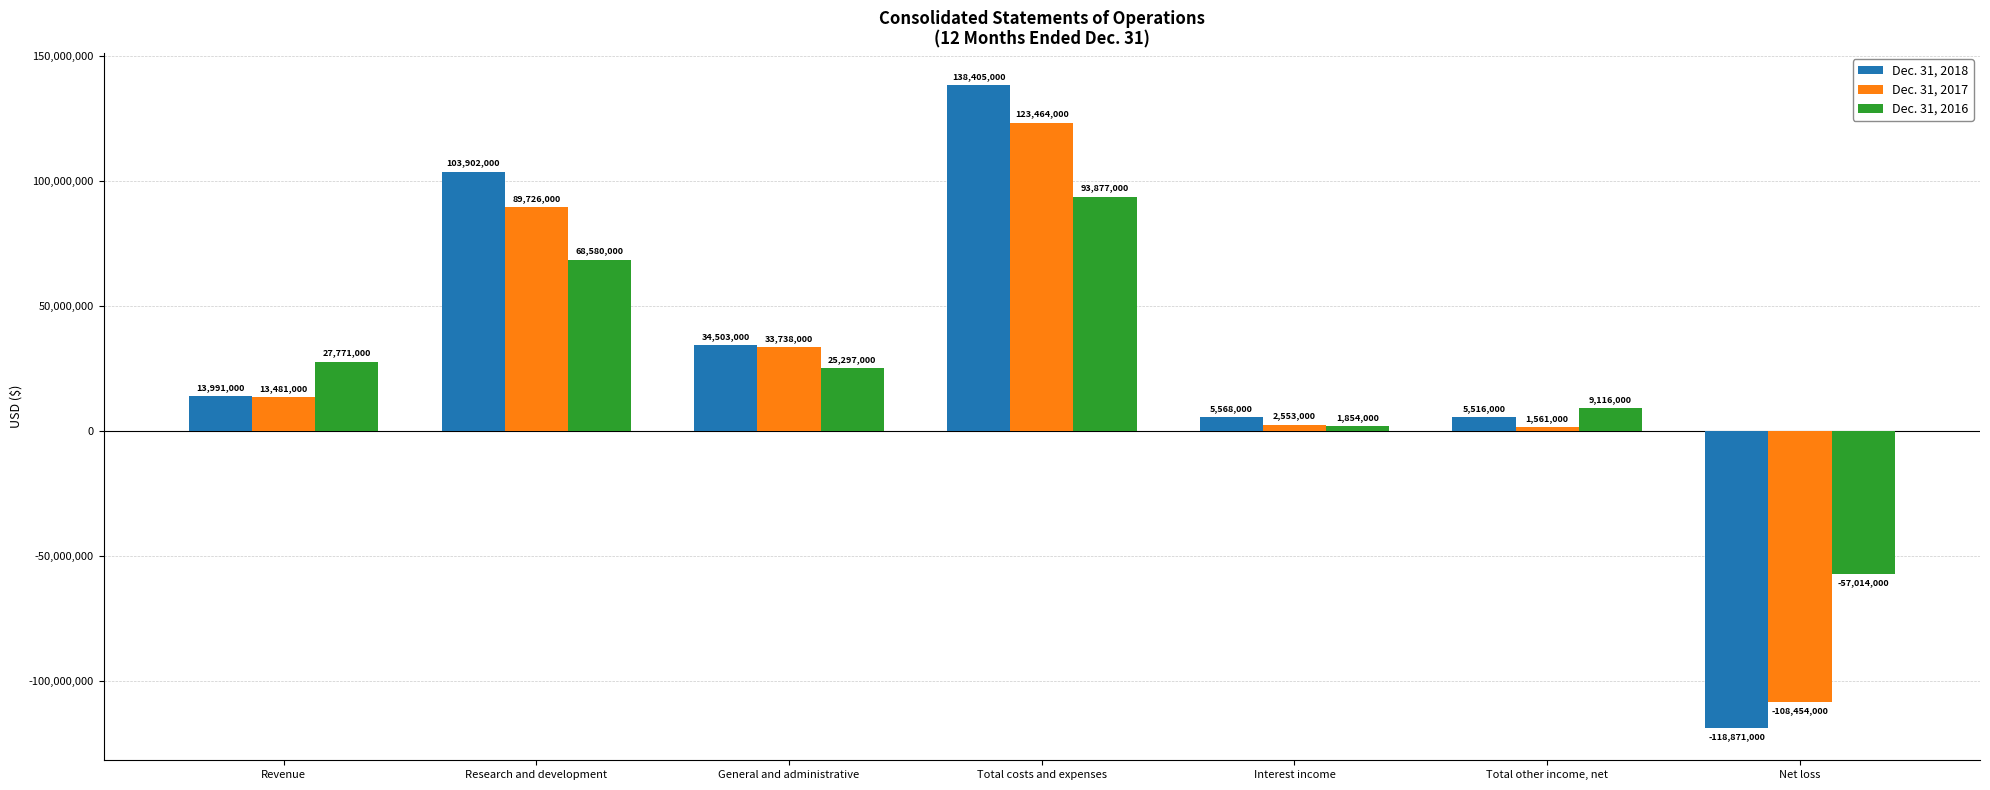

What is the total value across all series at Interest income?

9975000